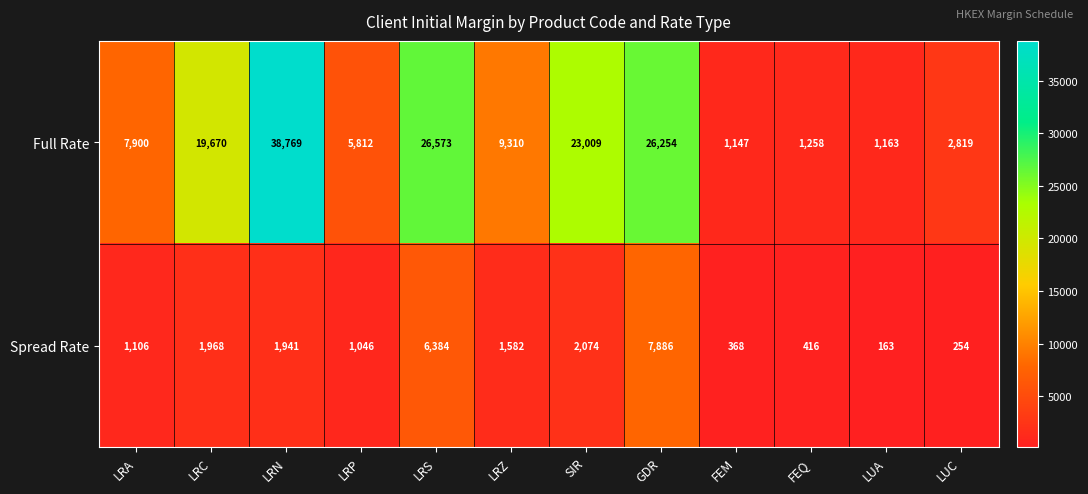

What is the difference between the highest and lowest values at FEQ?

842